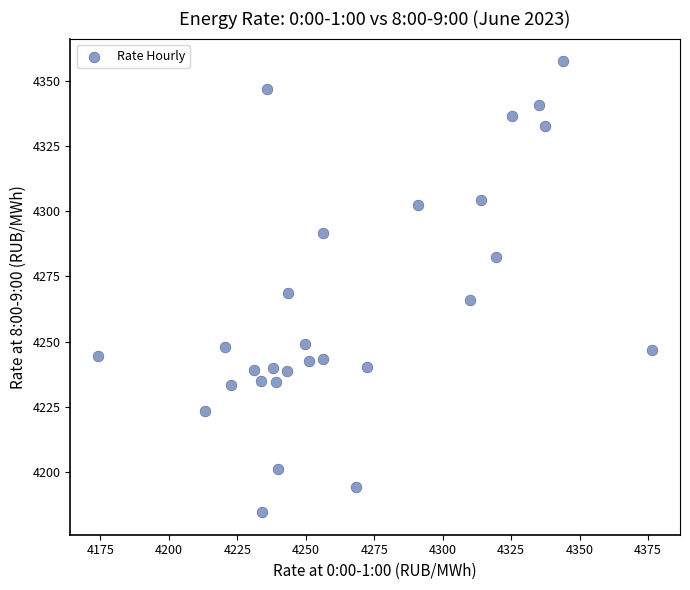

What Y value in the scatter plot is closest to 4271?

4268.5